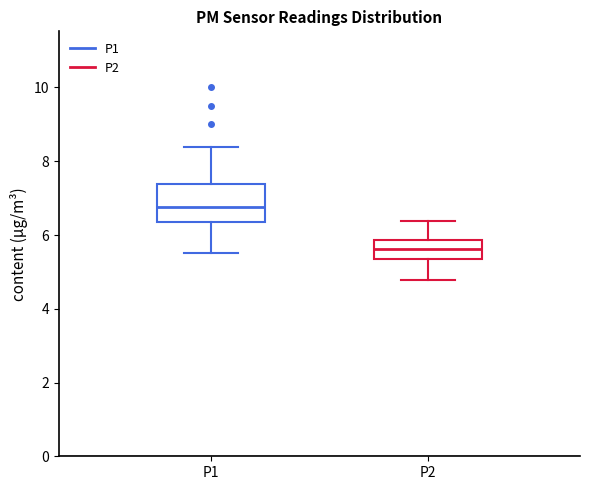

Which box is the tallest, from its lower edge to its upper edge?

P1